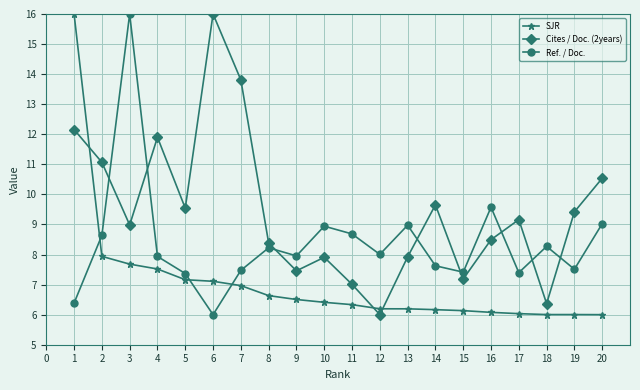

Which series ends up on top after the final intersection of Cites / Doc. (2years) and SJR?

Cites / Doc. (2years)